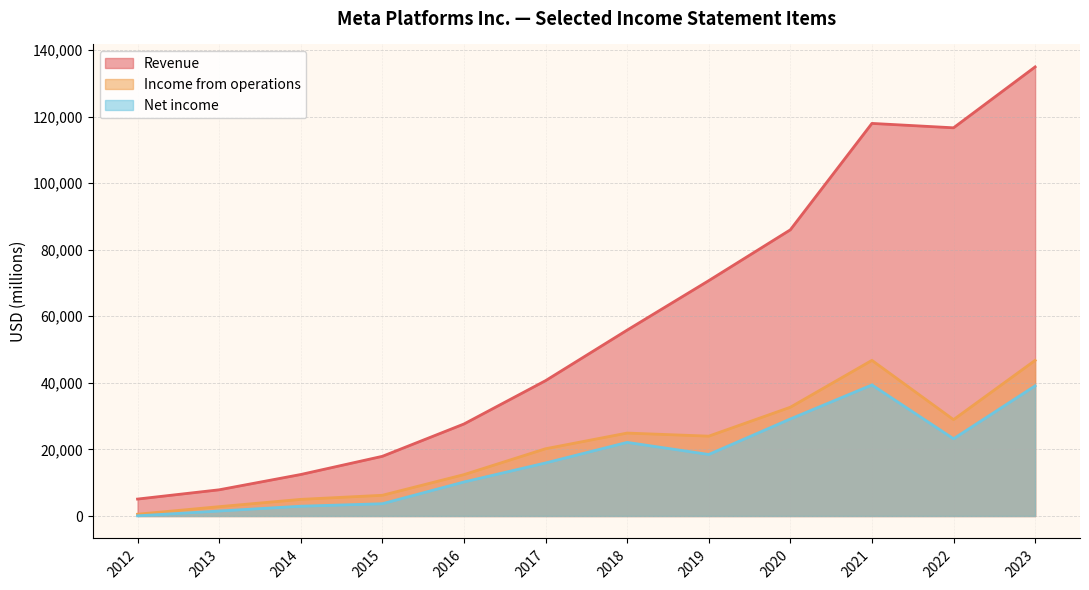

List the labels in order of Net income value, largest first.

2021, 2023, 2020, 2022, 2018, 2019, 2017, 2016, 2015, 2014, 2013, 2012